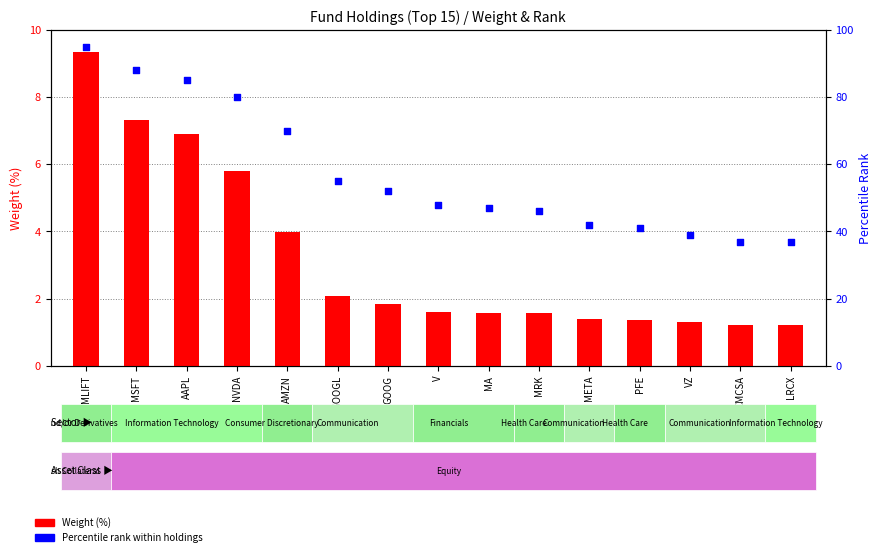

Which series reaches the minimum Y coordinate?

Weight (%)